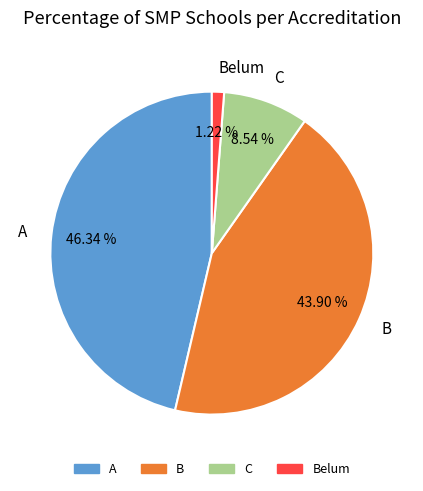

What is the smallest slice in the pie chart?

Belum